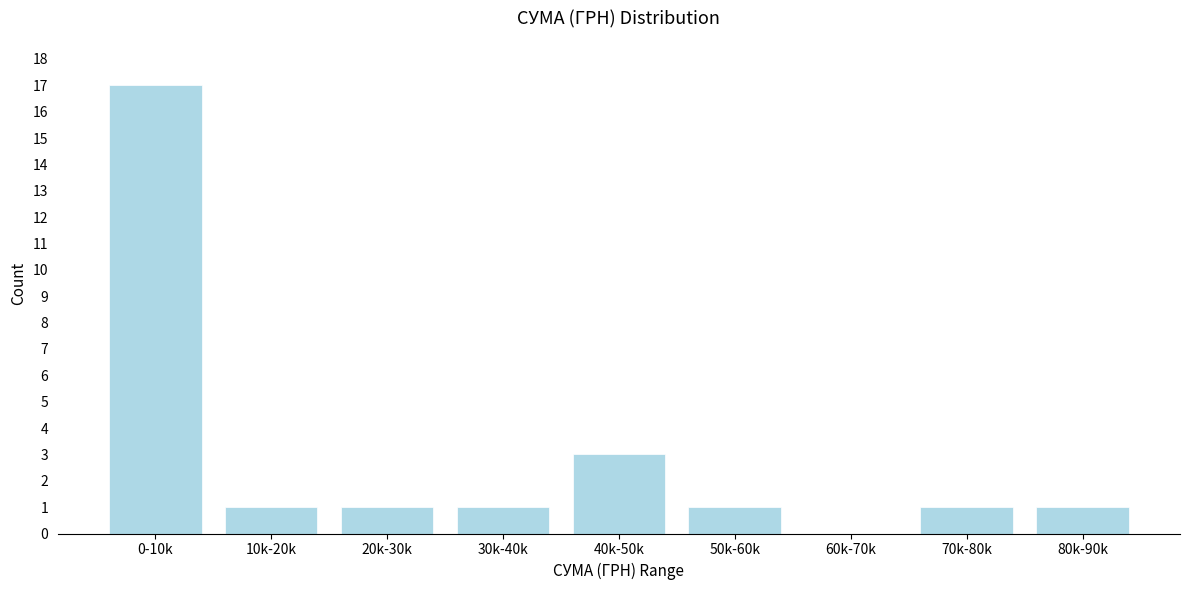

Reading right to left, list all the values displayed in this chart.

80k-90k=1	70k-80k=1	60k-70k=0	50k-60k=1	40k-50k=3	30k-40k=1	20k-30k=1	10k-20k=1	0-10k=17